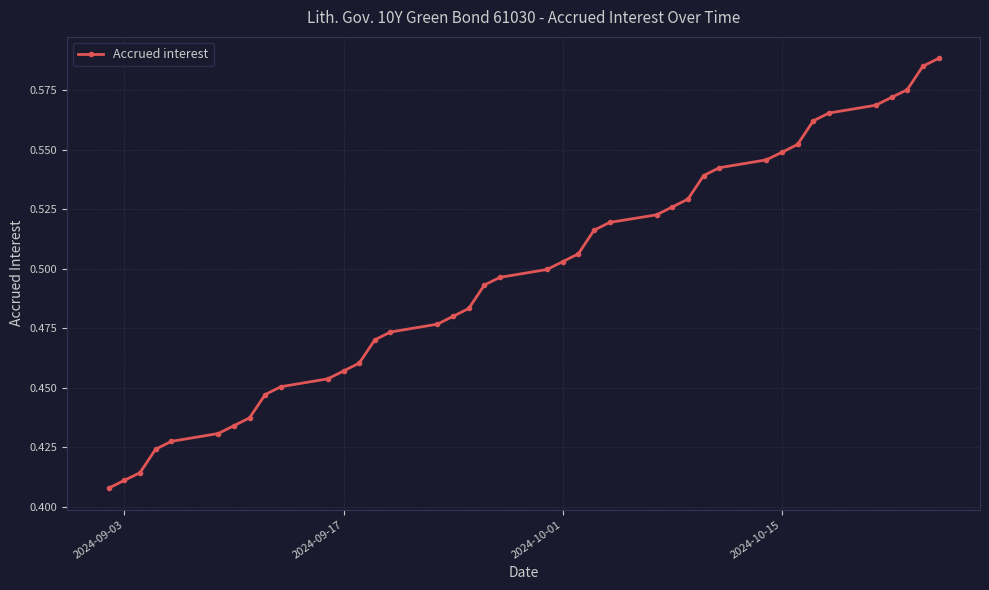

What is the sum of all values?

19.9